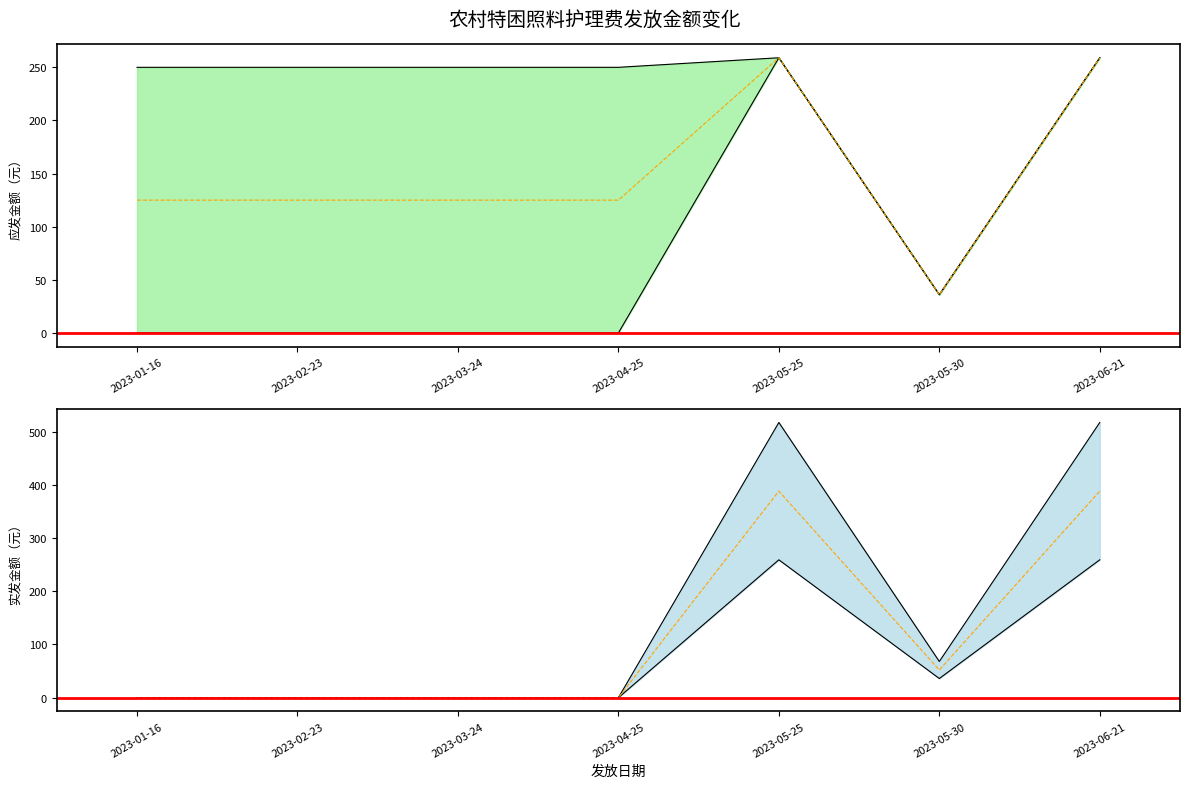

Does the chart display data point markers on the line(s)?

No